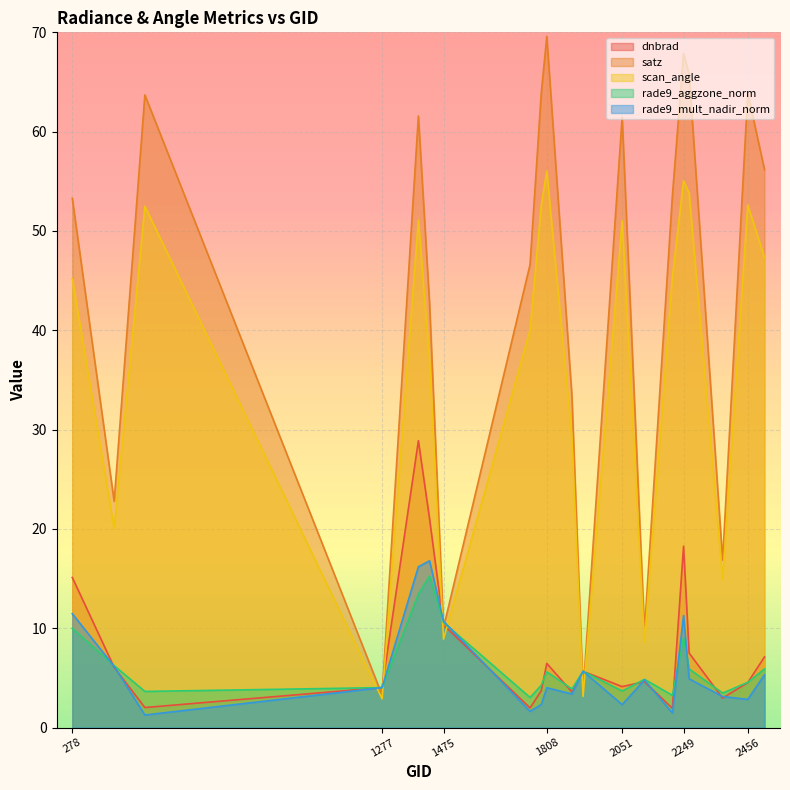

What is the average value of the rade9_mult_nadir_norm series?

6.0